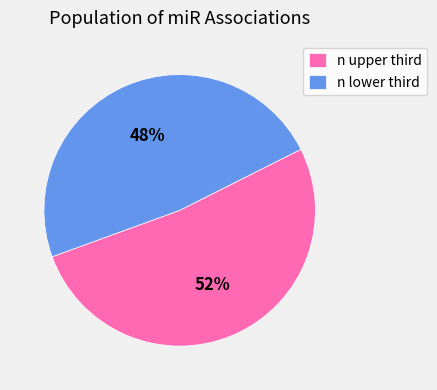

To the nearest percent, what is the difference between the largest and smallest slice percentages?

4%